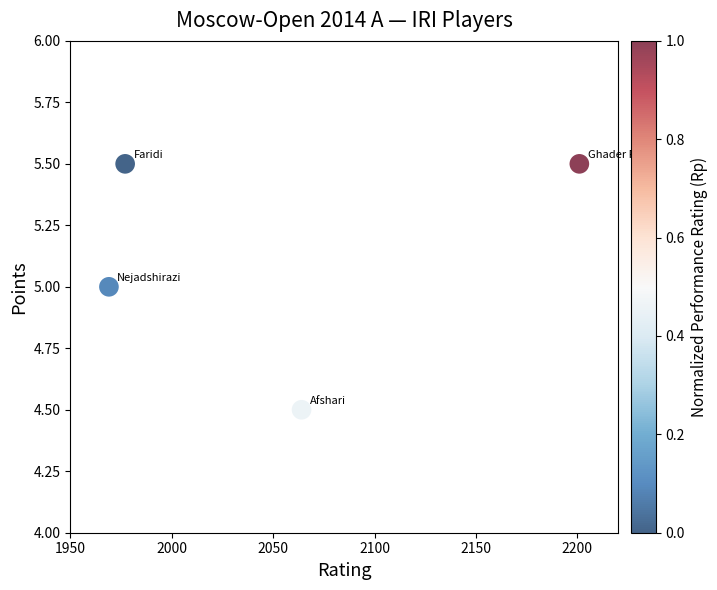

What is the range of Y values (max minus min)?

1.0